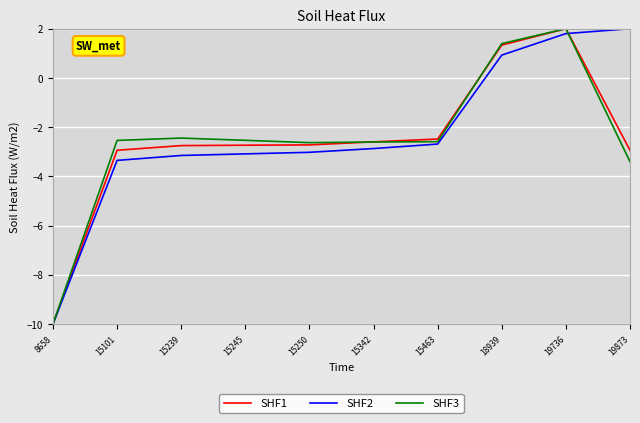

What is the difference between the highest and lowest values at 15342?

0.3